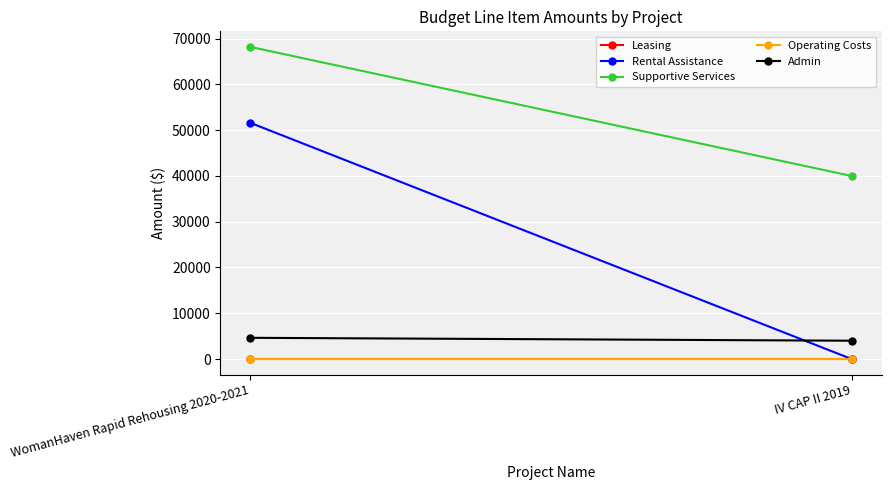

Is this an area chart (filled region under the line)?

No